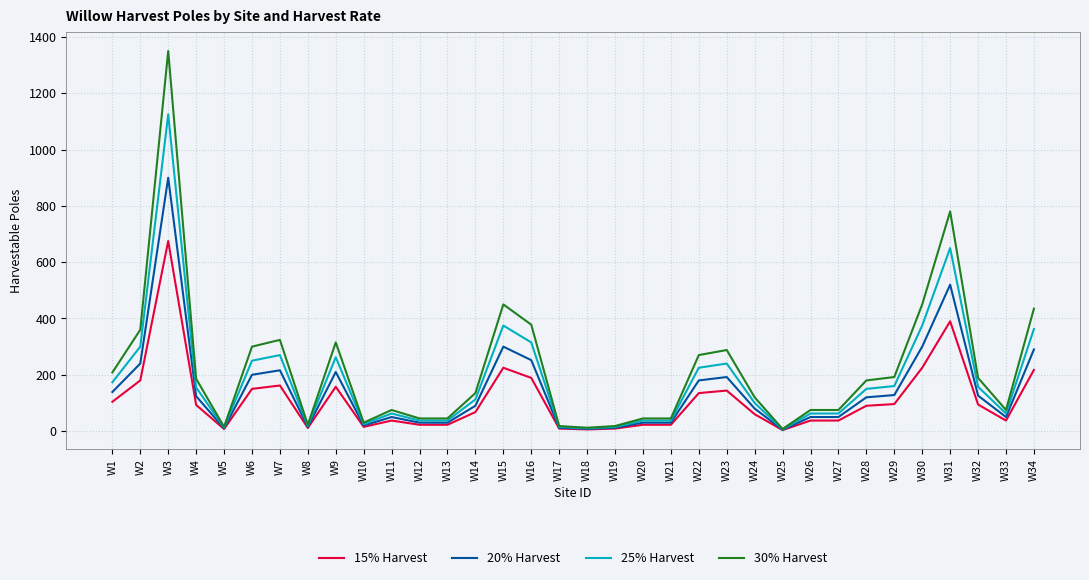

At which label is 30% Harvest closest to 678?

W31